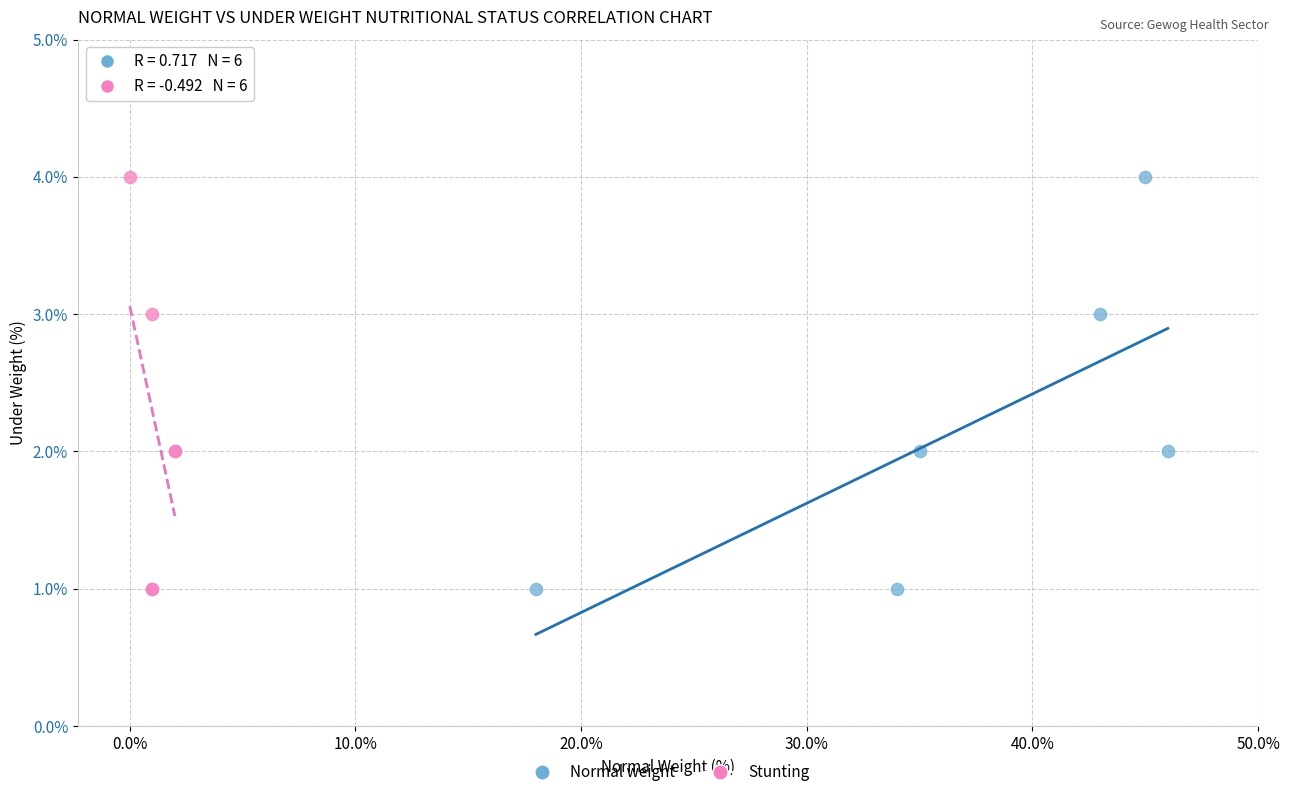

What are all the series names shown in the legend?

Normal weight, Stunting